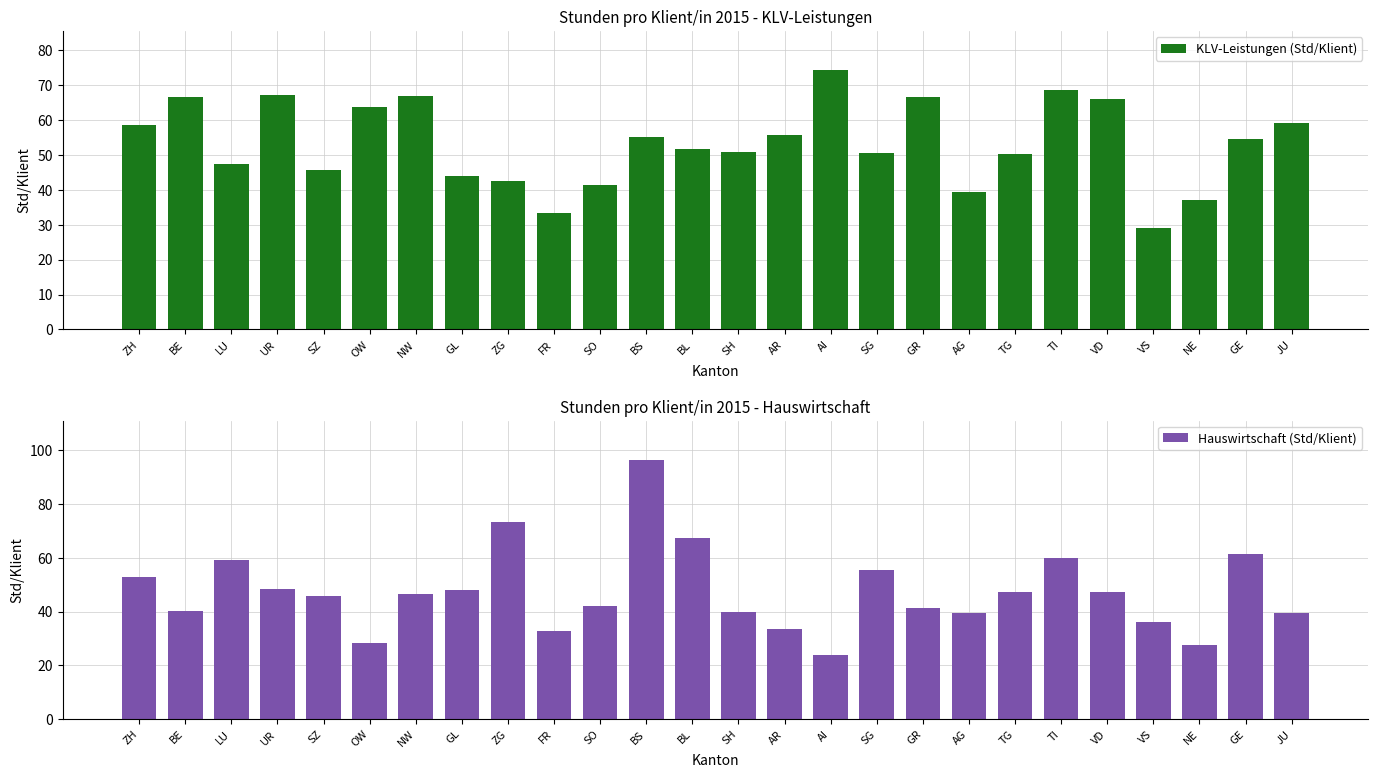

How many data points in KLV-Leistungen (Std/Klient) are above 54?

13